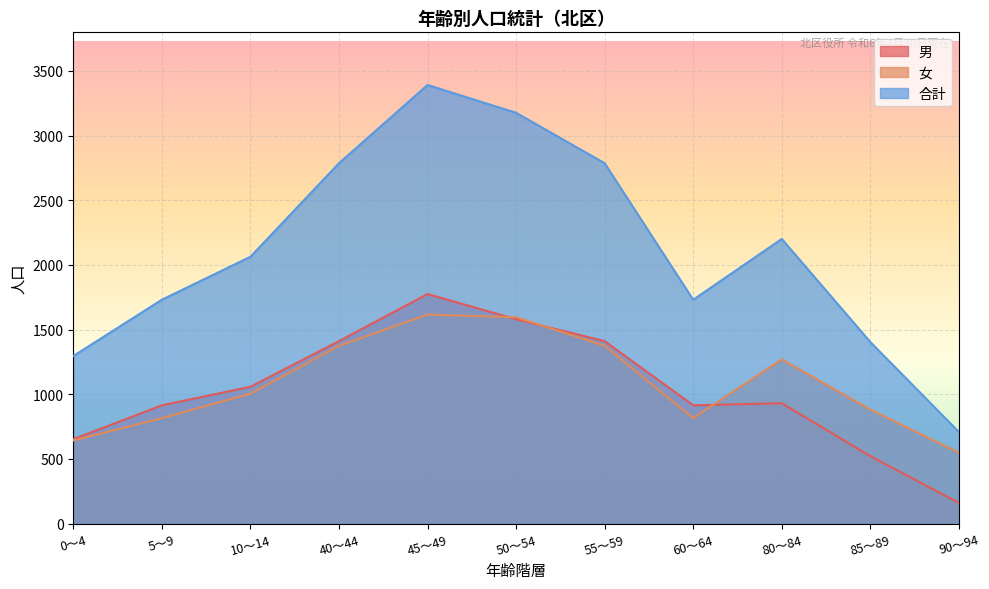

How many lines are shown in the chart?

3